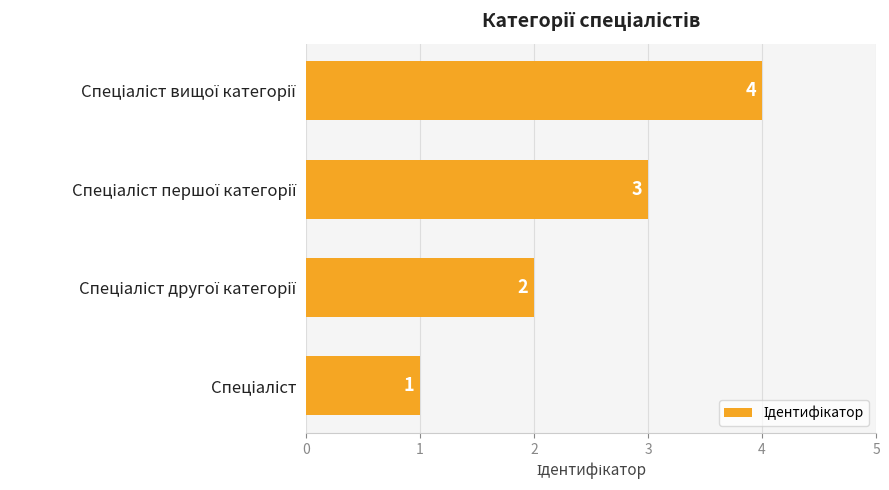

Count the values in the range 2 to 4.

3